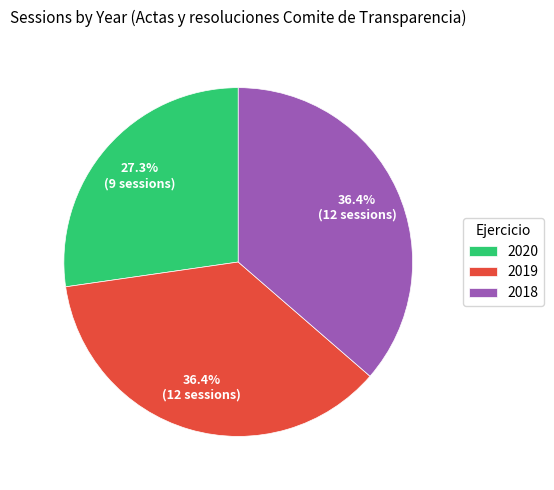

Between 2020 and 2019, which is larger?

2019